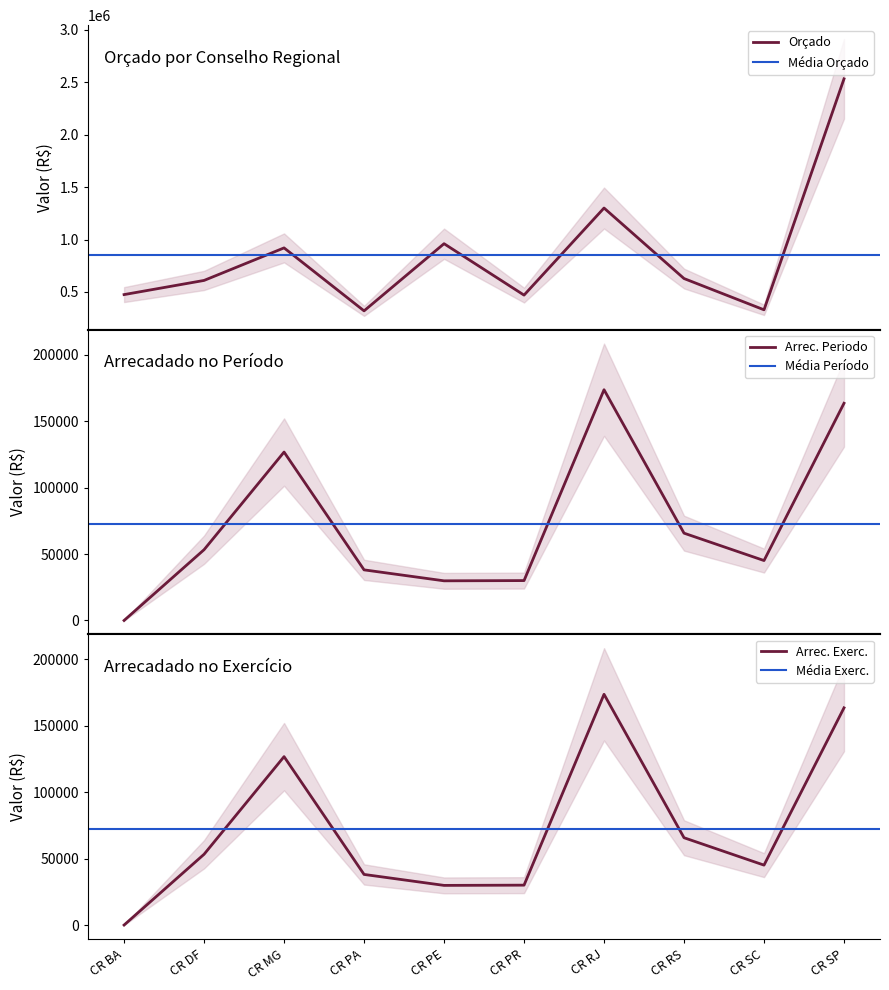

Which series has the largest total across all categories?

Orçado